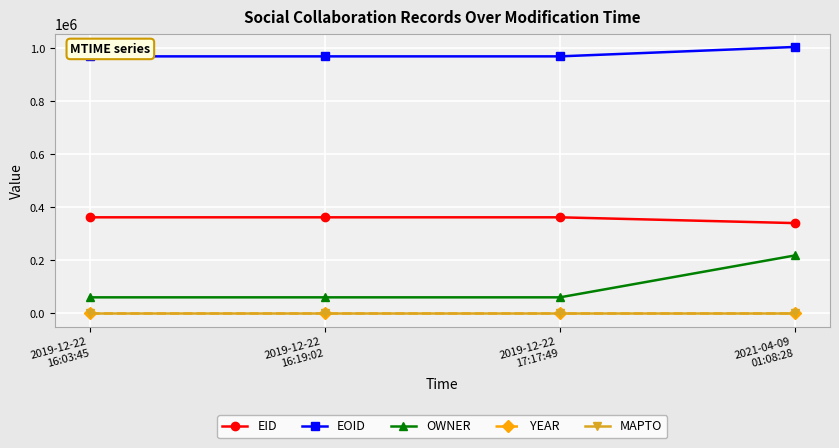

Is it true that EID equals 362132 at 2019-12-22
17:17:49?

True